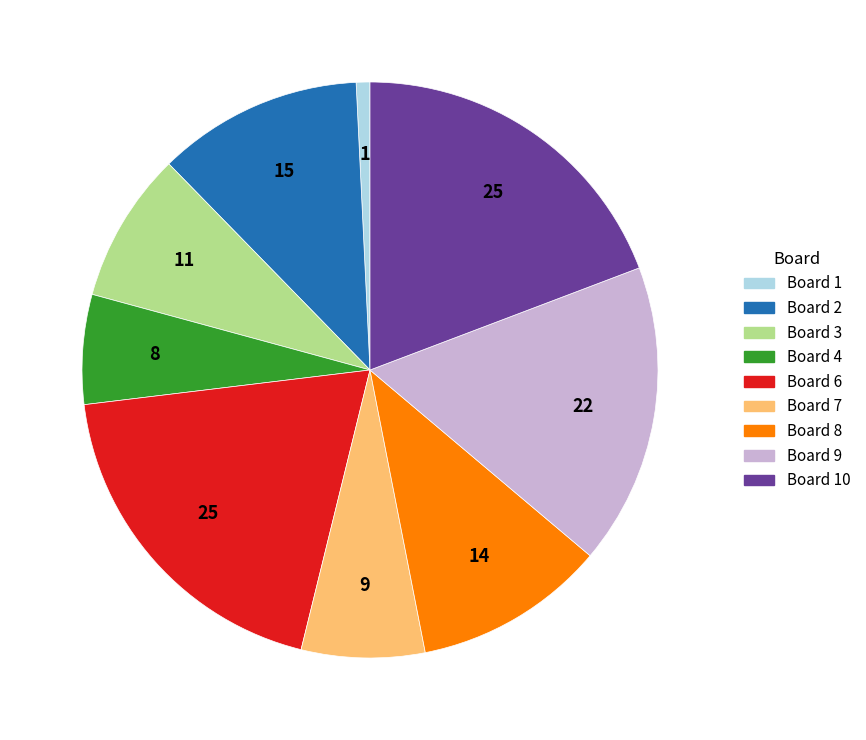

Is there any slice that represents more than half of the pie?

No